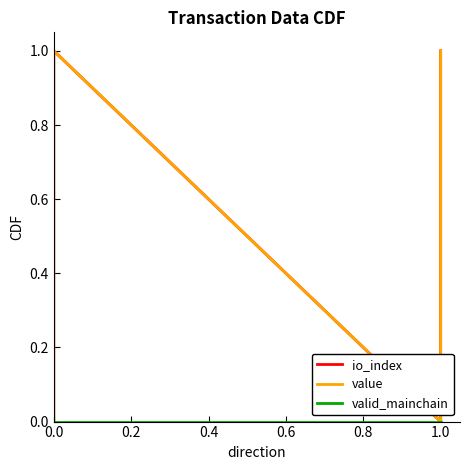

What are all the series names shown in the legend?

io_index, value, valid_mainchain